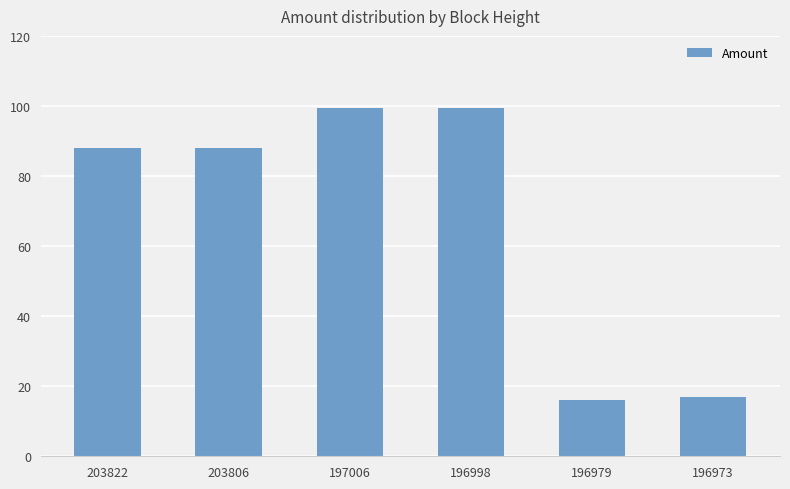

Approximately how many times larger is the value at 197006 compared to 203806?

1.1